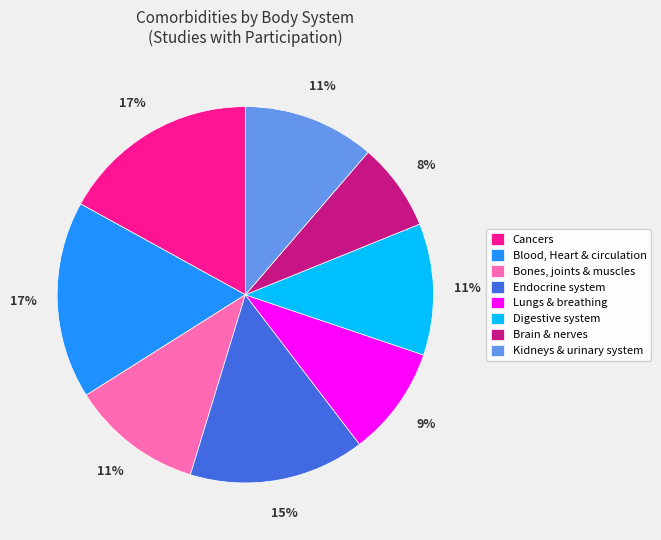

Between Blood, Heart & circulation and Lungs & breathing, which is larger?

Blood, Heart & circulation